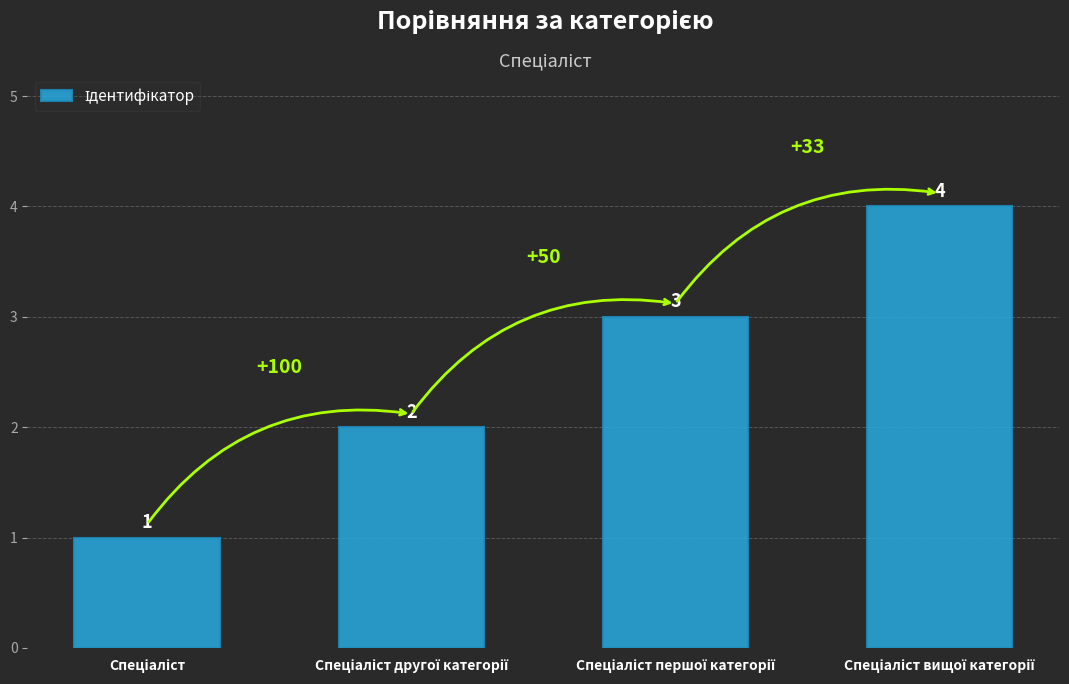

How many distinct data groups are displayed?

1